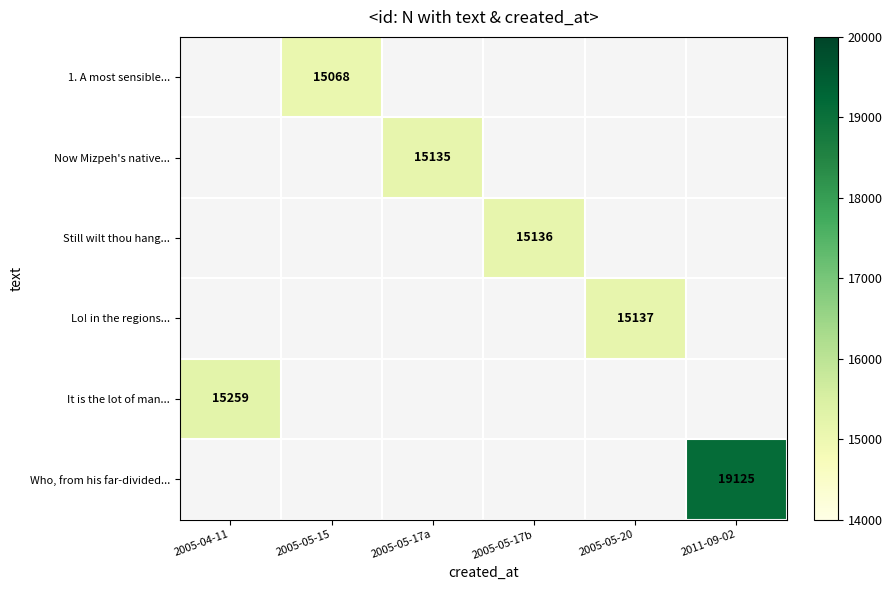

Is the value of It is the lot of man... at 2005-04-11 greater than the value of Lo! in the regions... at 2005-05-20?

Yes